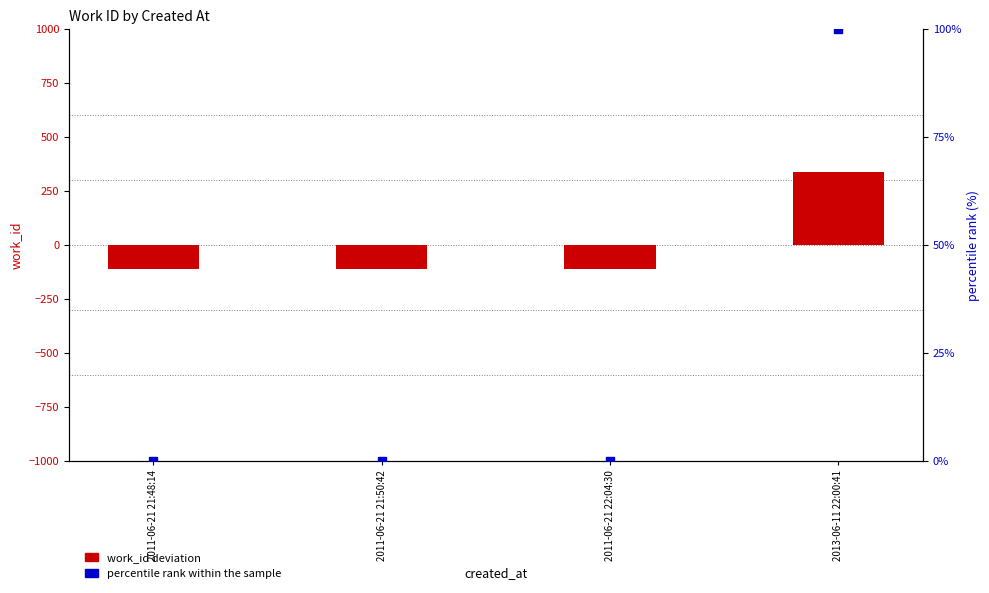

Is the value of percentile rank within the sample at 2013-06-11 22:00:41 greater than the value of work_id (deviation from mean) at 2011-06-21 21:50:42?

Yes